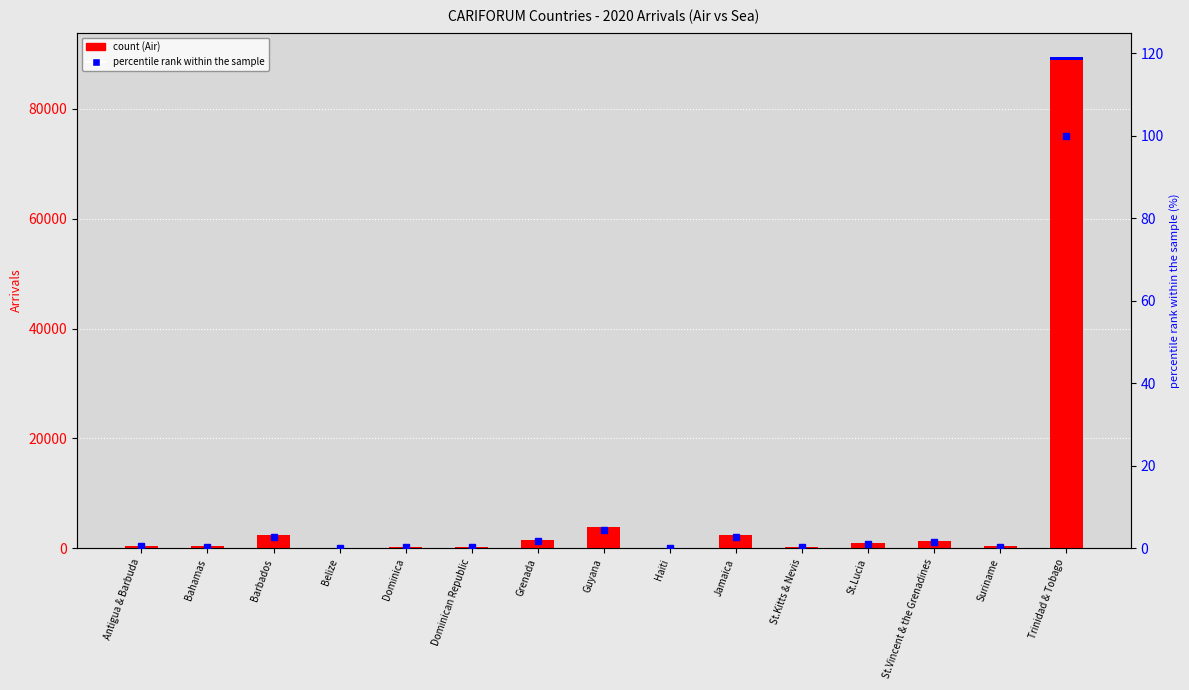

What is the difference between the Total Air values at Grenada and Jamaica?

896.0